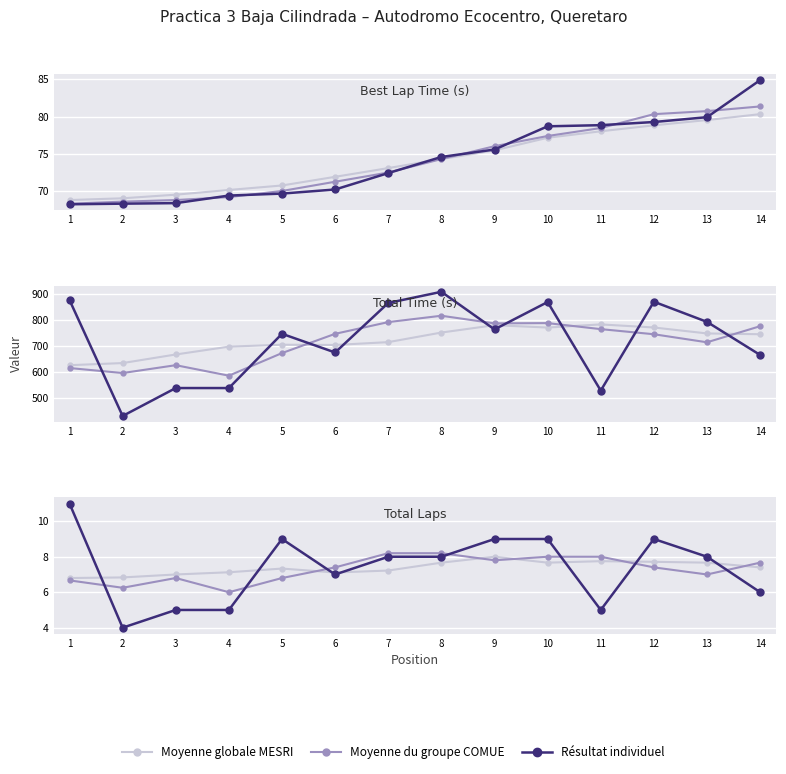

What is the value of the Résultat individuel point at the 10th from the left?

9.0